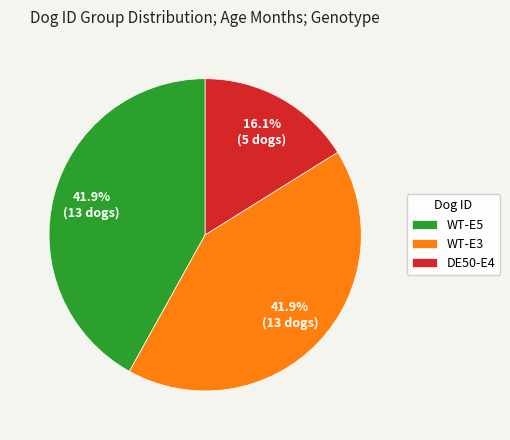

How many slices are in this pie chart?

3